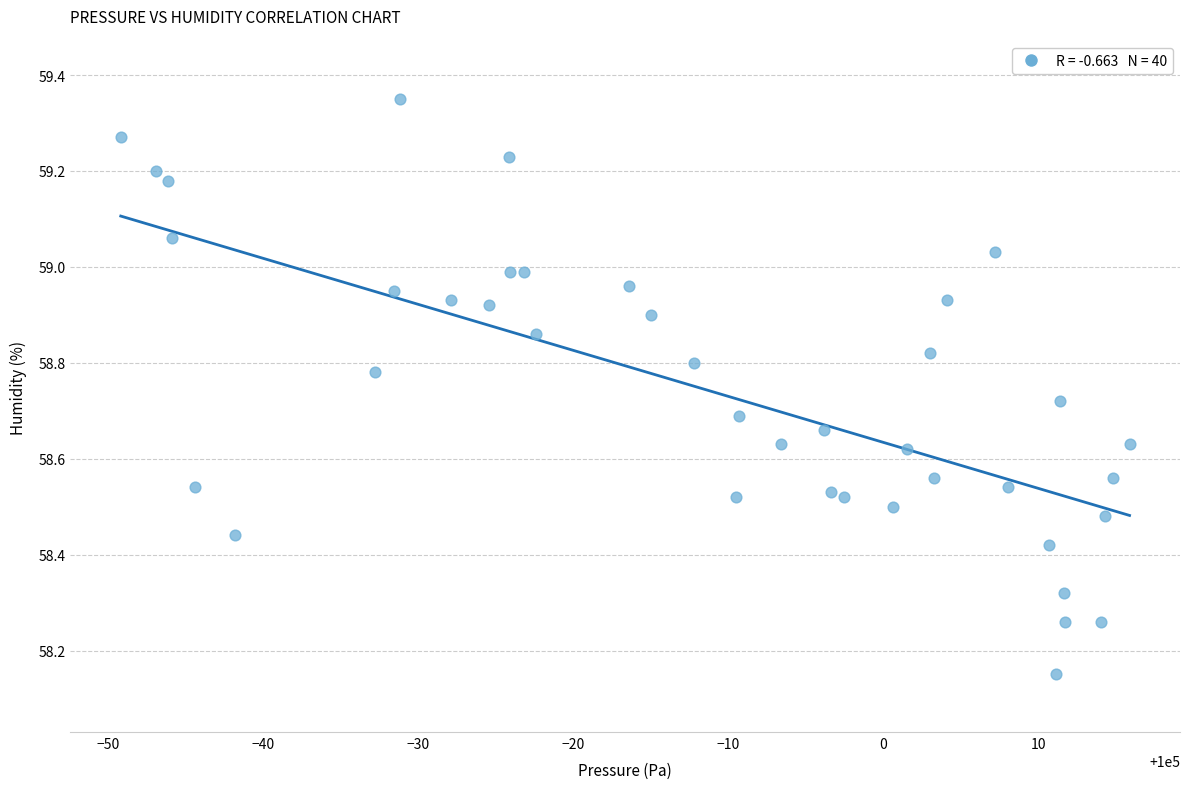

What is the range of X values (max minus min)?

65.1